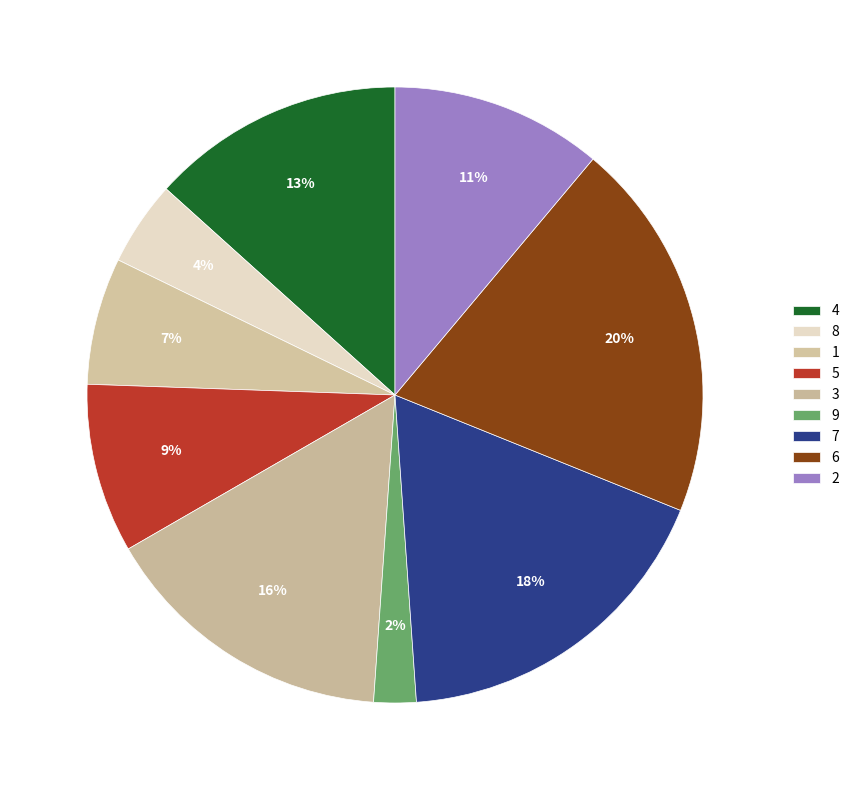

How many slices are in this pie chart?

9